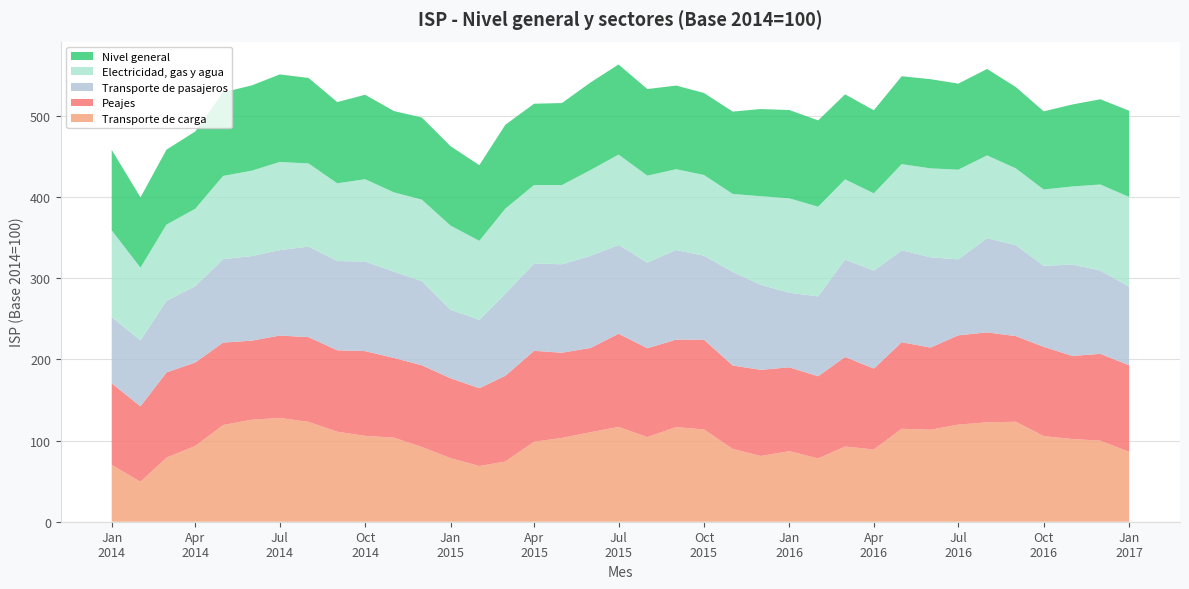

Reading left to right, list all the values displayed in this chart.

Nivel general: 99.2	86.7	92.3	95.2	102.9	105.1	107.9	105.4	100.1	104.1	100.2	101.2	97.9	93.2	103.4	100.2	101.1	108.0	111.0	106.7	103.1	101.1	101.5	107.4	108.8	106.4	104.8	102.3	108.3	109.9	106.0	106.5	100.2	96.3	101.0	105.0	106.3
Electricidad, gas y agua: 106.9	89.5	93.8	95.4	102.5	105.2	108.7	102.5	95.8	101.5	97.7	100.5	103.8	97.4	104.9	96.7	97.7	105.8	111.4	107.2	99.6	99.5	96.1	109.2	116.4	110.5	98.8	95.4	106.2	109.6	110.5	102.1	94.7	94.1	96.3	106.0	110.7
Transporte de pasajeros: 81.7	81.4	88.3	94.1	102.9	104.2	105.2	111.6	110.0	110.4	106.4	103.7	84.4	84.2	101.0	107.7	109.0	113.5	109.4	105.5	110.5	103.5	115.3	104.8	91.9	98.4	120.1	120.7	113.3	111.3	93.6	116.1	112.0	99.9	112.6	102.8	96.7
Transporte de carga: 70.1	49.2	79.0	93.4	119.1	125.8	127.9	123.1	110.9	105.8	103.6	92.1	78.3	68.7	74.2	98.6	103.3	110.3	116.9	104.3	116.6	113.7	89.7	81.0	87.0	77.9	92.7	89.0	114.6	113.4	119.7	122.5	123.2	105.5	101.9	99.9	86.2
Peajes: 100.5	93.0	105.0	102.8	101.7	97.4	101.6	104.4	100.4	104.5	98.3	100.8	98.5	95.9	105.7	112.0	105.0	103.9	114.8	109.5	107.8	110.6	102.8	106.2	103.3	101.4	110.4	99.7	106.7	101.3	110.1	110.8	105.5	110.0	102.4	107.0	106.7